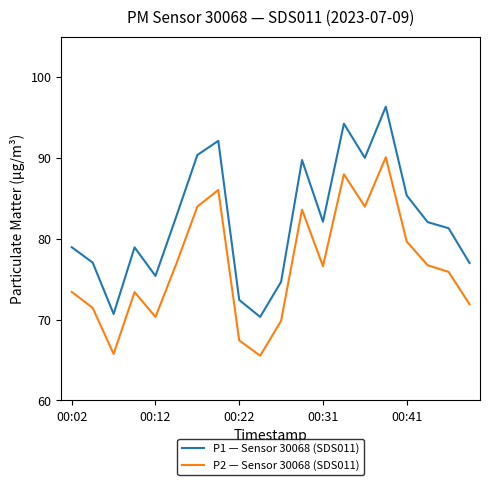

Which series has the widest spread of values?

P1 — Sensor 30068 (SDS011)